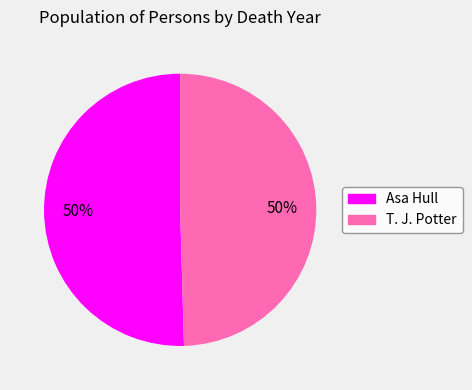

To the nearest percent, what is the combined percentage of Asa Hull and T. J. Potter?

100%